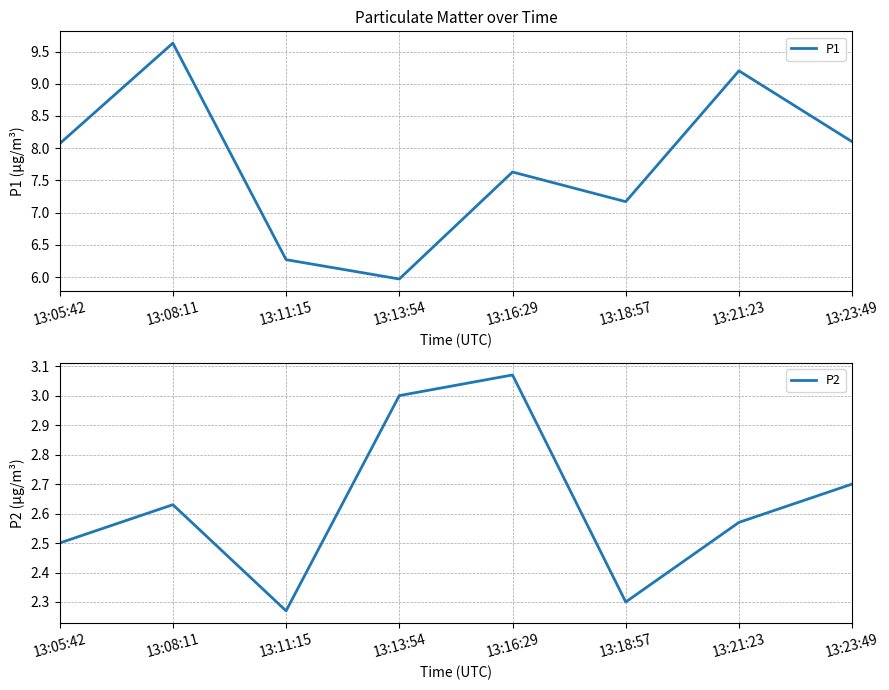

The value of P1 at 13:05:42 is 8.1. True or false?

True